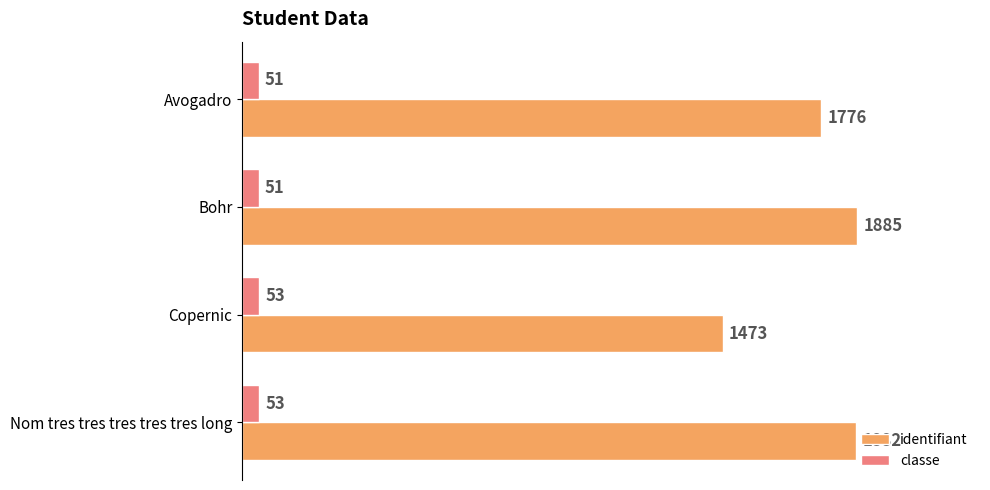

Rank the series by their maximum value, from lowest to highest.

classe, identifiant